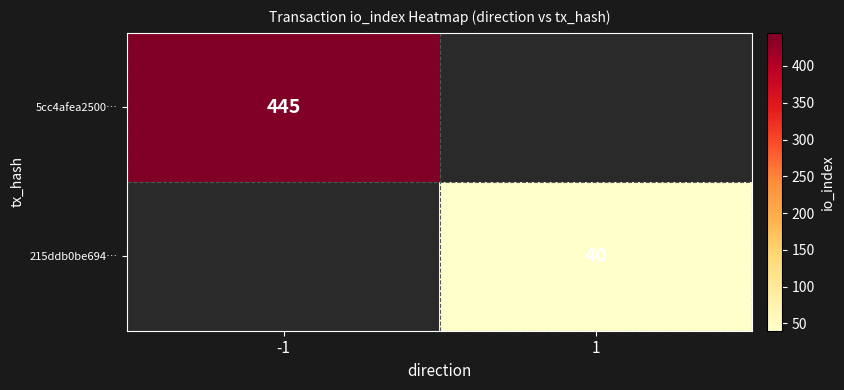

True or false: 5cc4afea2500… has a value of 725.2 at -1.

False